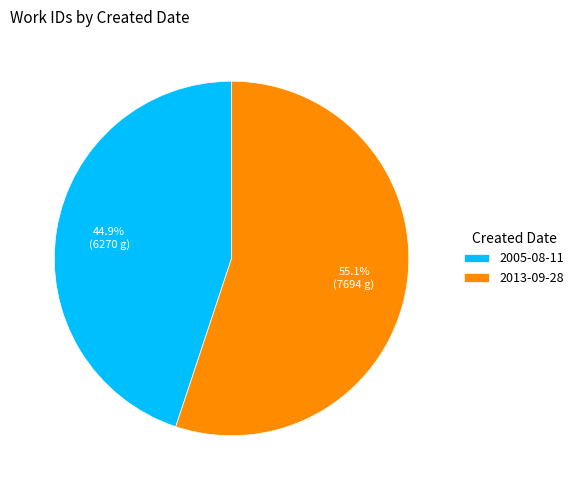

What is the ratio of the value at 2013-09-28 to the value at 2005-08-11?

1.2